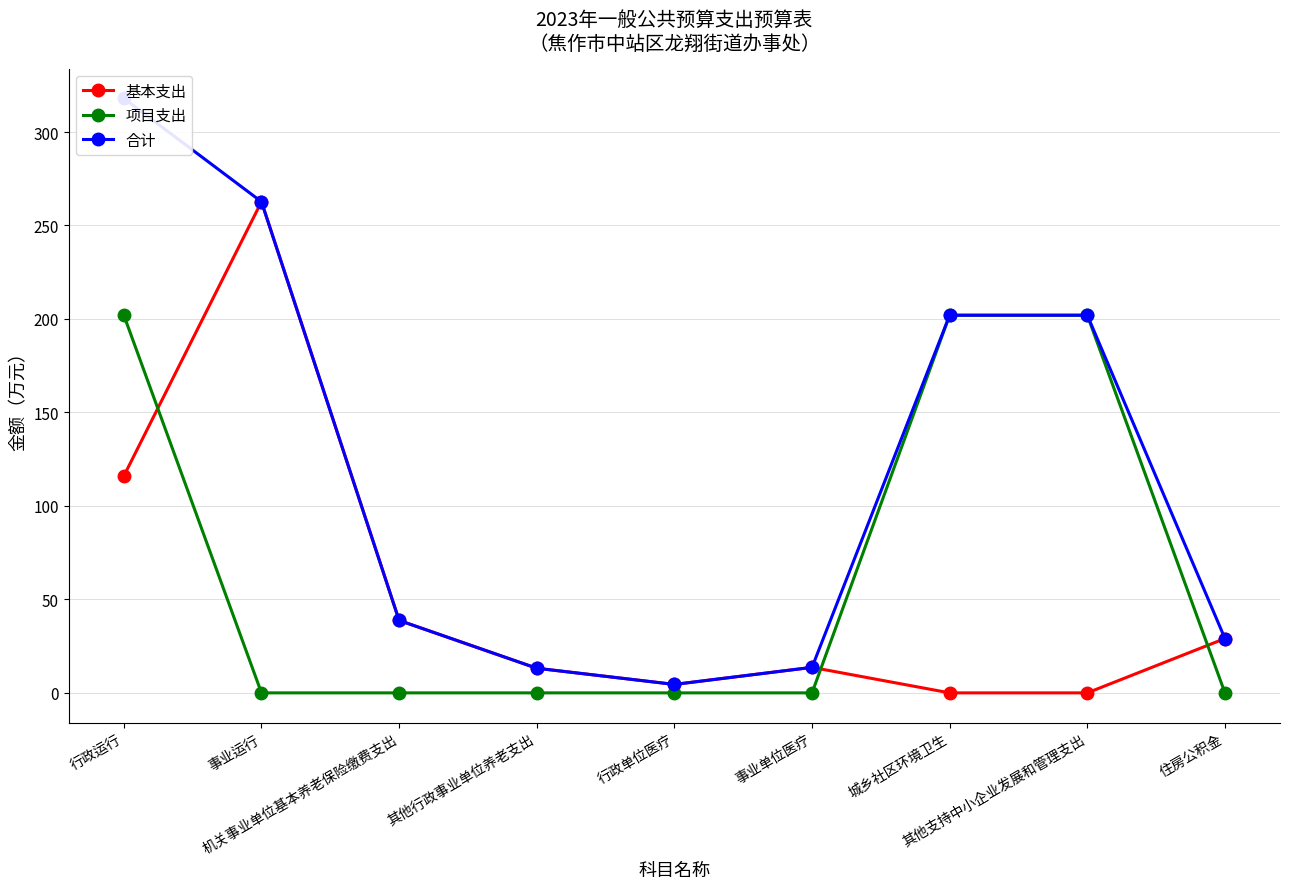

What is the spread (max minus min) of values at 其他支持中小企业发展和管理支出?

202.0